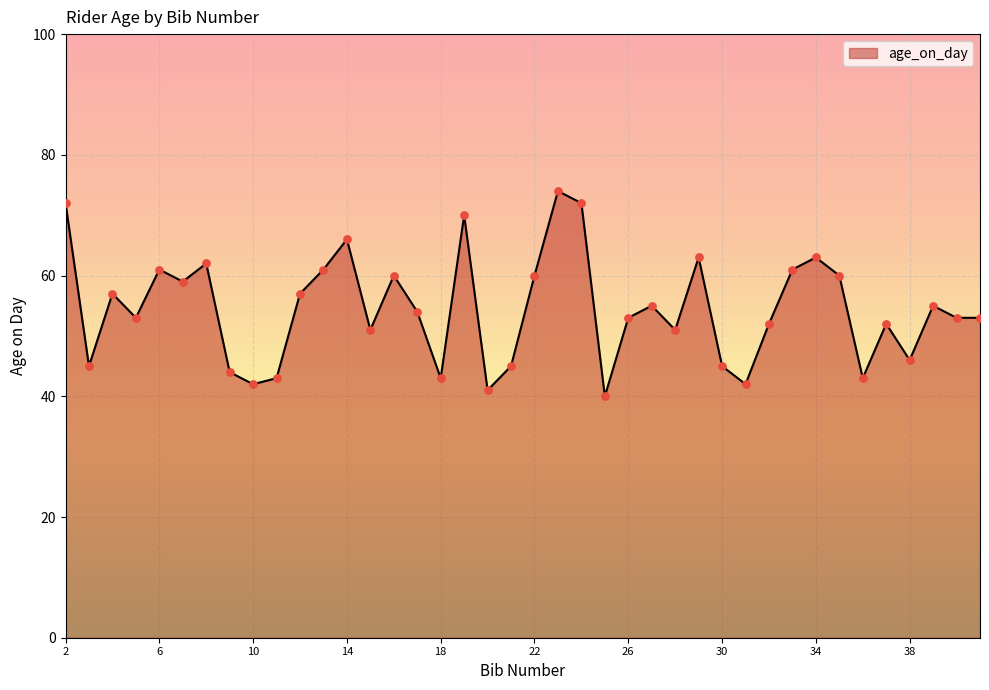

What is the greatest value displayed?

74